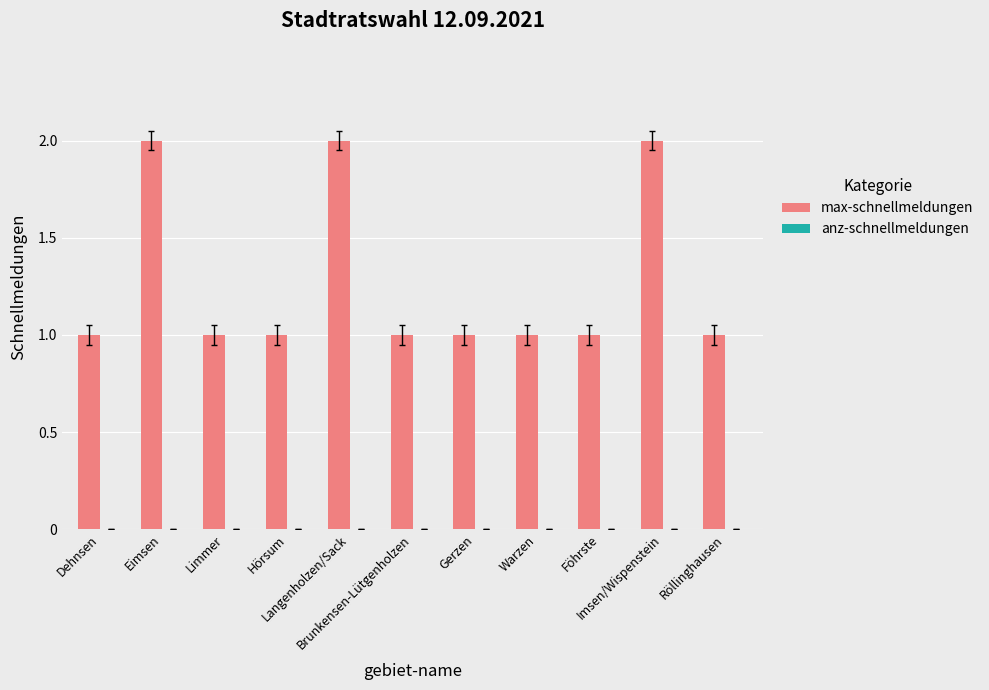

What position from the left is Hörsum?

4